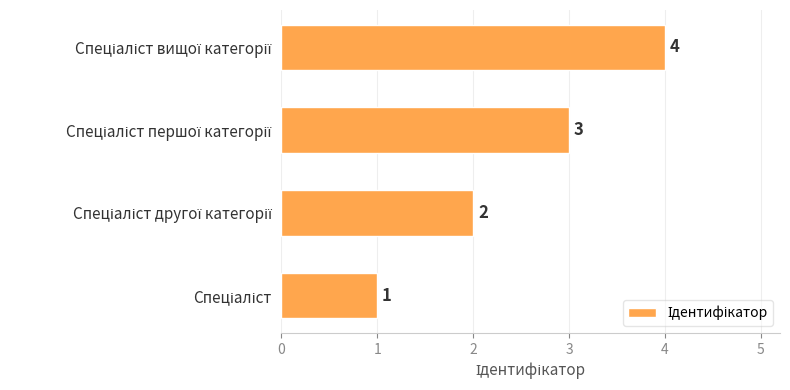

Count the values in the range 2 to 4.

3